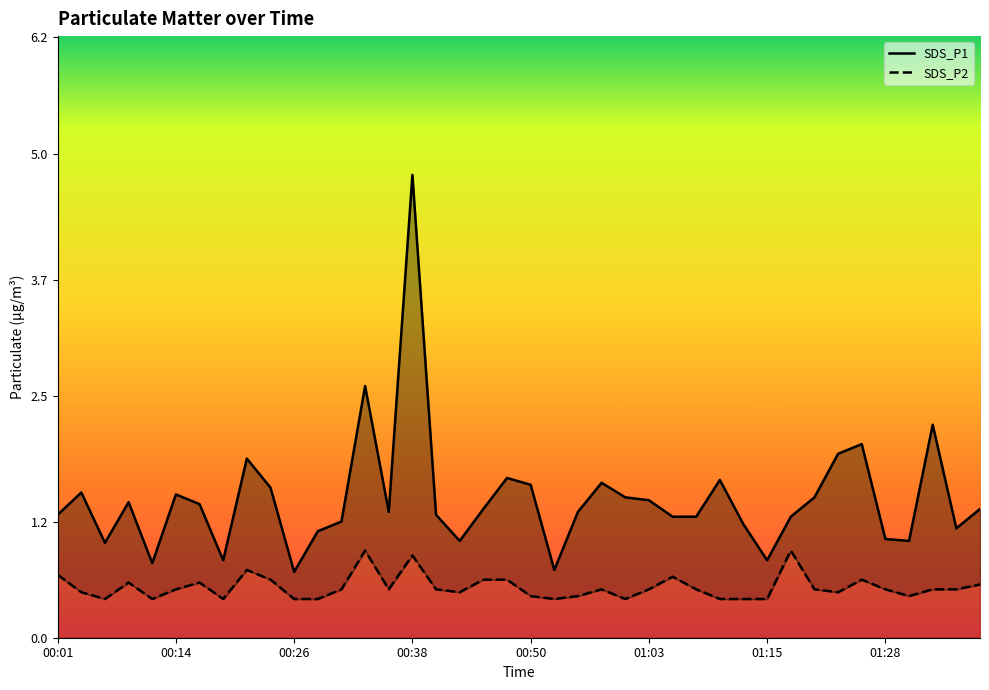

The value of SDS_P2 at 01:28 is 0.5. True or false?

True